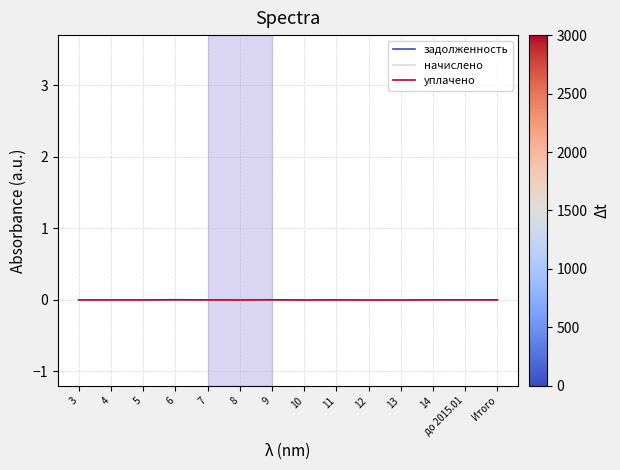

What are all the series names shown in the legend?

задолженность, начислено, уплачено